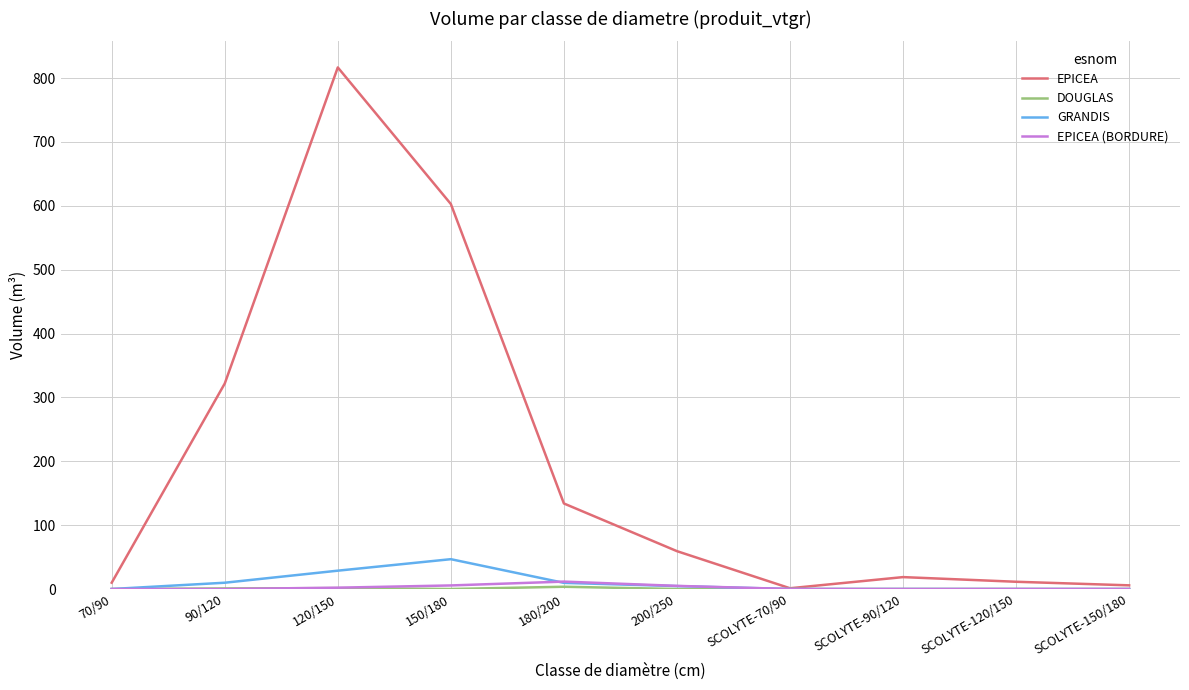

At which category is the sum across all series the highest?

120/150